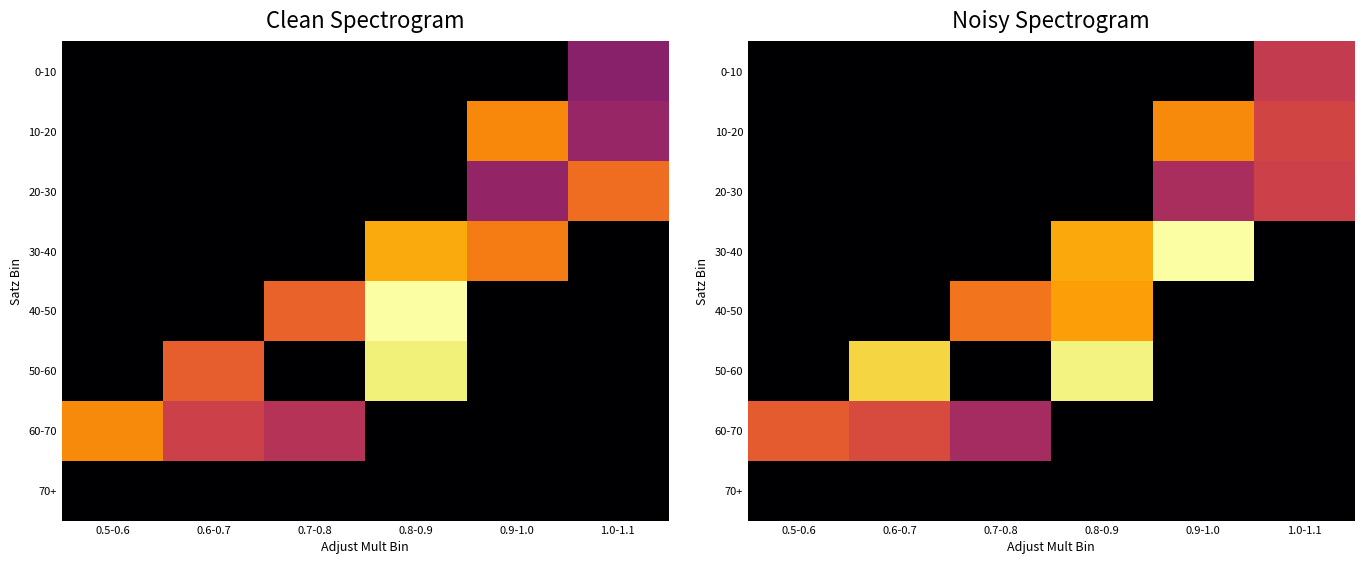

At which label does 20-30 reach its peak?

1.0-1.1